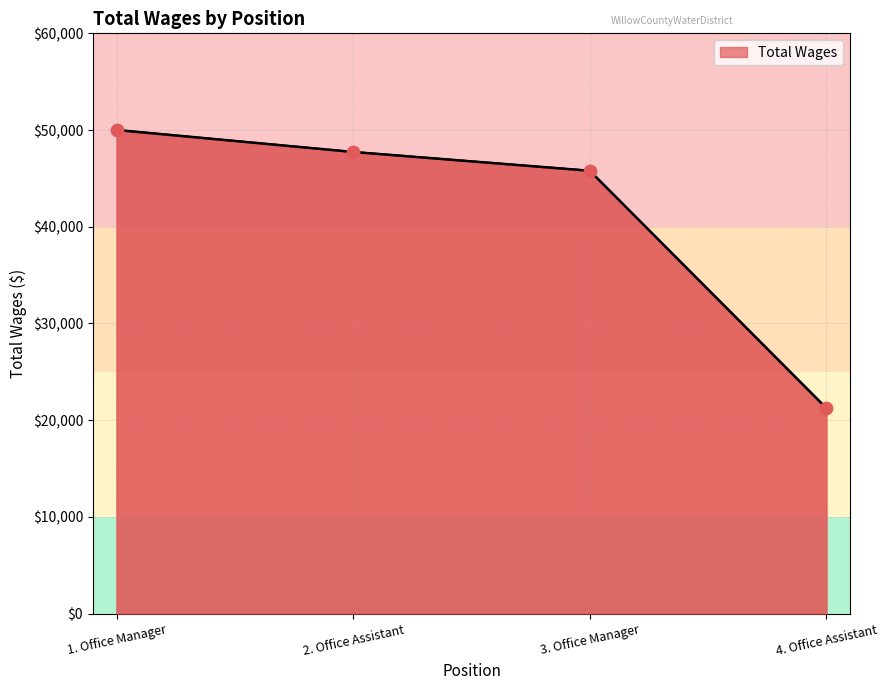

Between 1. Office Manager and 2. Office Assistant, which is larger?

1. Office Manager